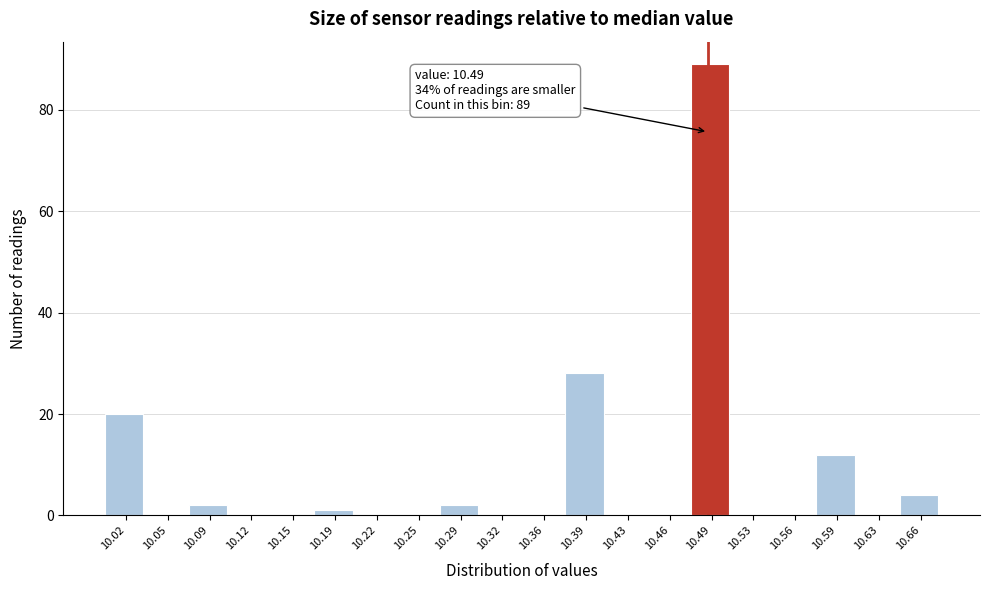

Which range on the x-axis has the tallest bar?

10.476 to 10.510